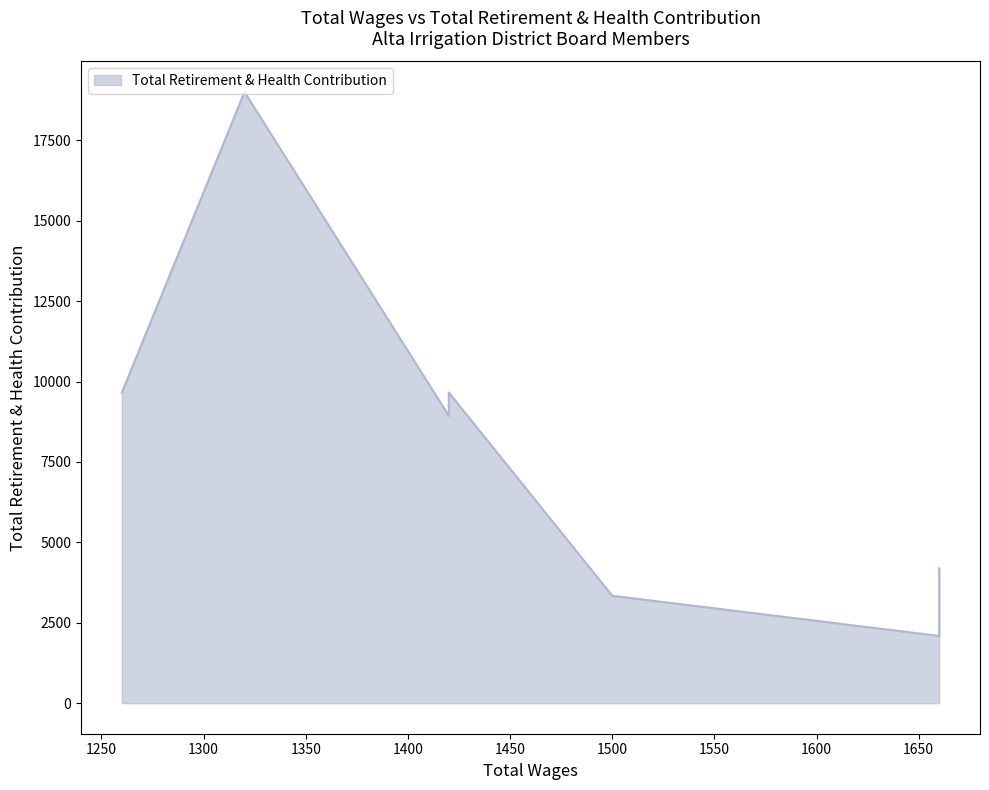

List the labels in order of value, largest first.

1320.0, 1420.0, 1260.0, 1420.0, 1660.0, 1500.0, 1660.0